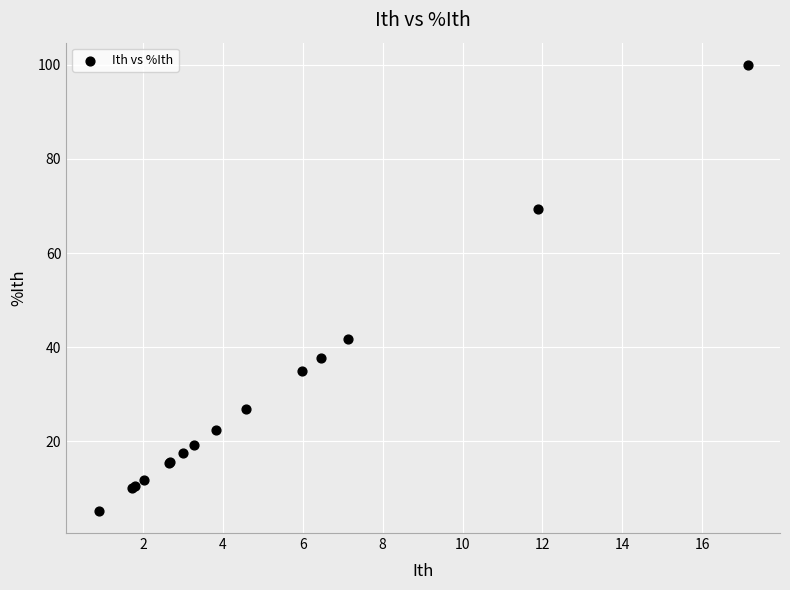

What Y value in the scatter plot is closest to 52?

41.7